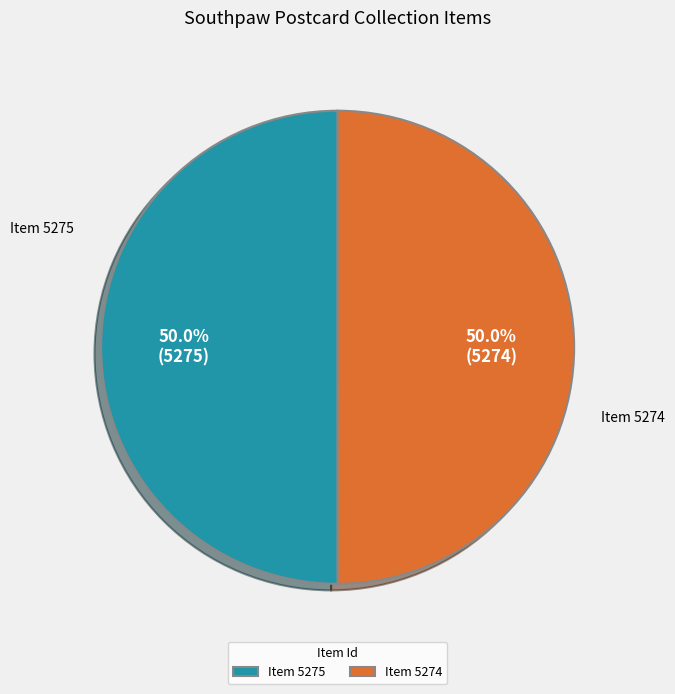

Do Item 5274 and Item 5275 together represent more than half of the pie?

Yes